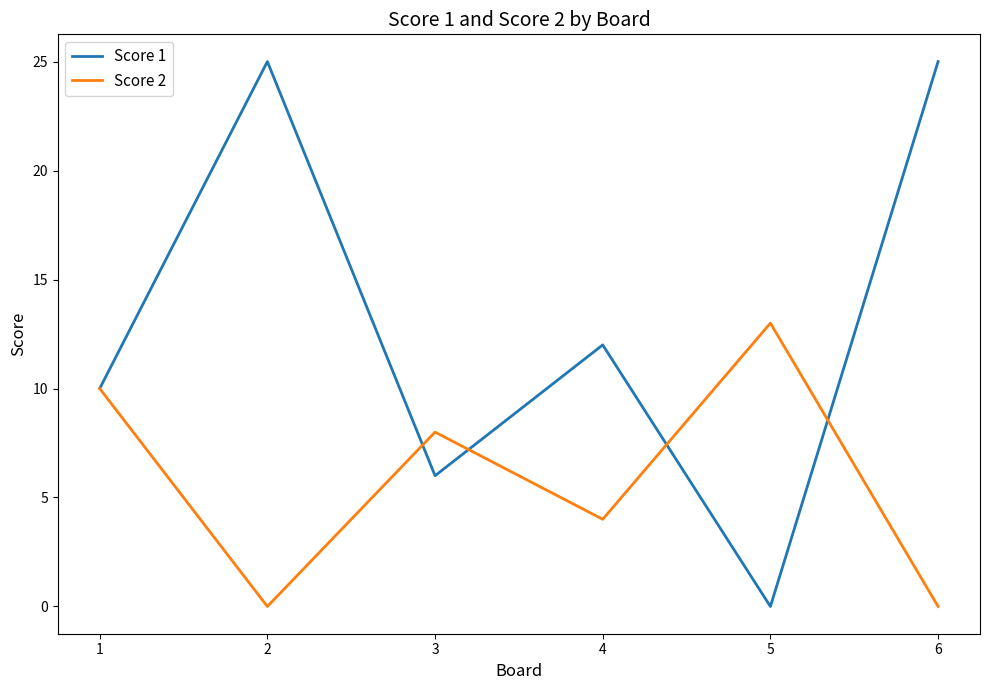

Reading left to right, transcribe all the data shown in this chart.

Score 1: 10	25	6	12	0	25
Score 2: 10	0	8	4	13	0